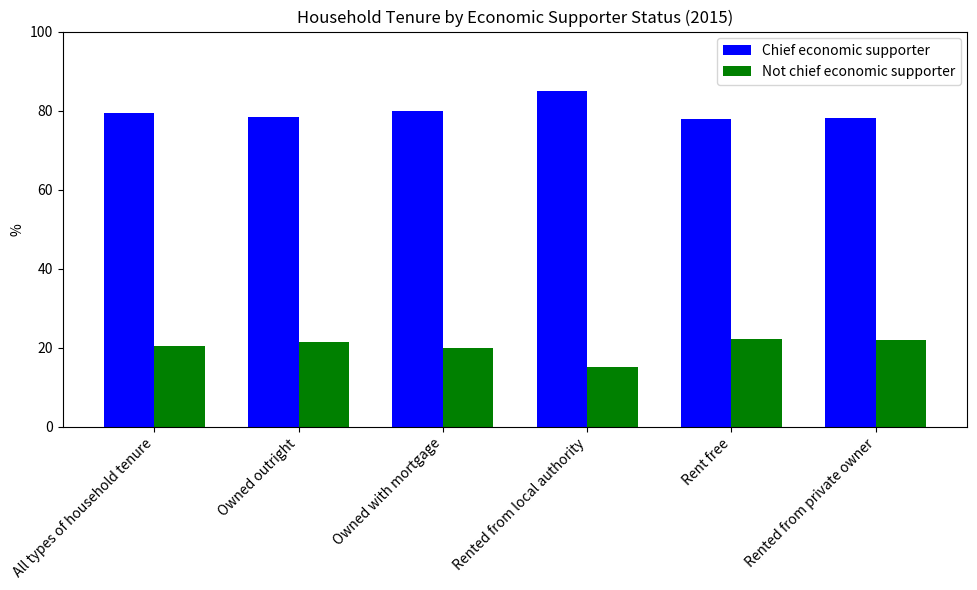

Is the value of Not chief economic supporter at Owned with mortgage greater than the value of Chief economic supporter at All types of household tenure?

No